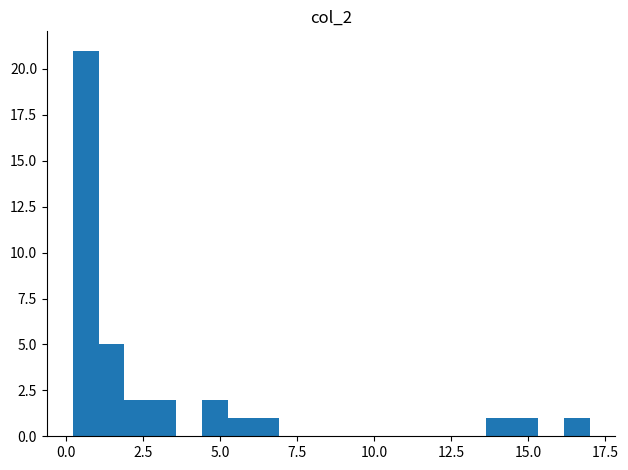

Read against the x-axis, roughly where is the centre of the tallest bar?

0.5